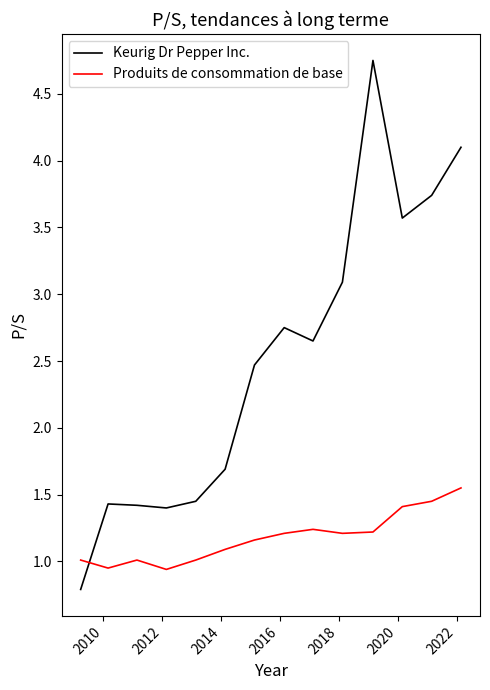

What is the difference between the second highest and minimum values in the Keurig Dr Pepper Inc. series?

3.3